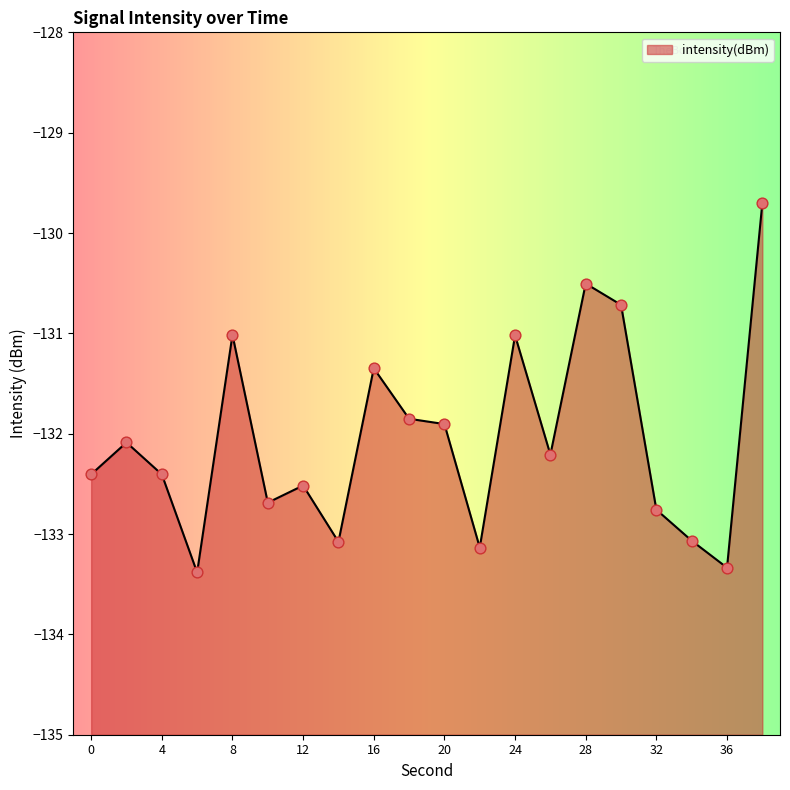

Between 4 and 8, which is larger?

8